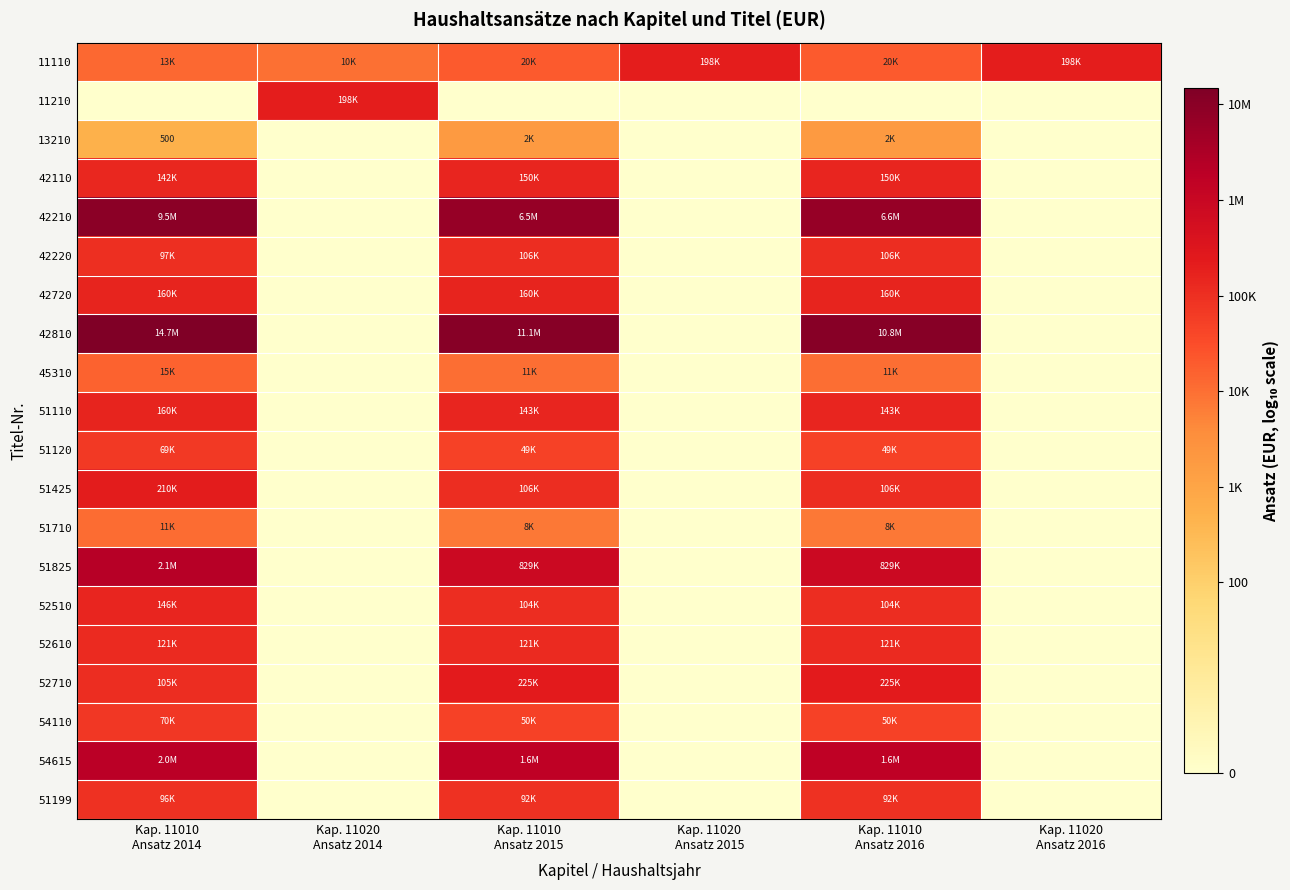

Which series has the largest total across all categories?

11110